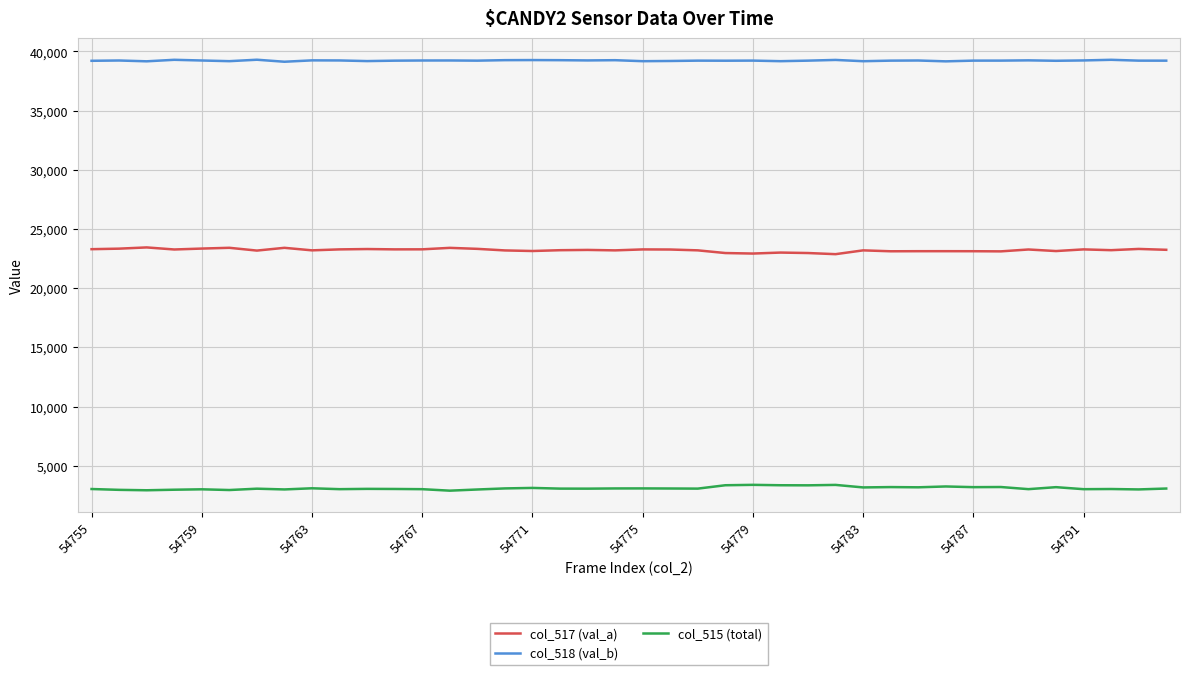

What is the sum of all col_517 (val_a) values?

928438